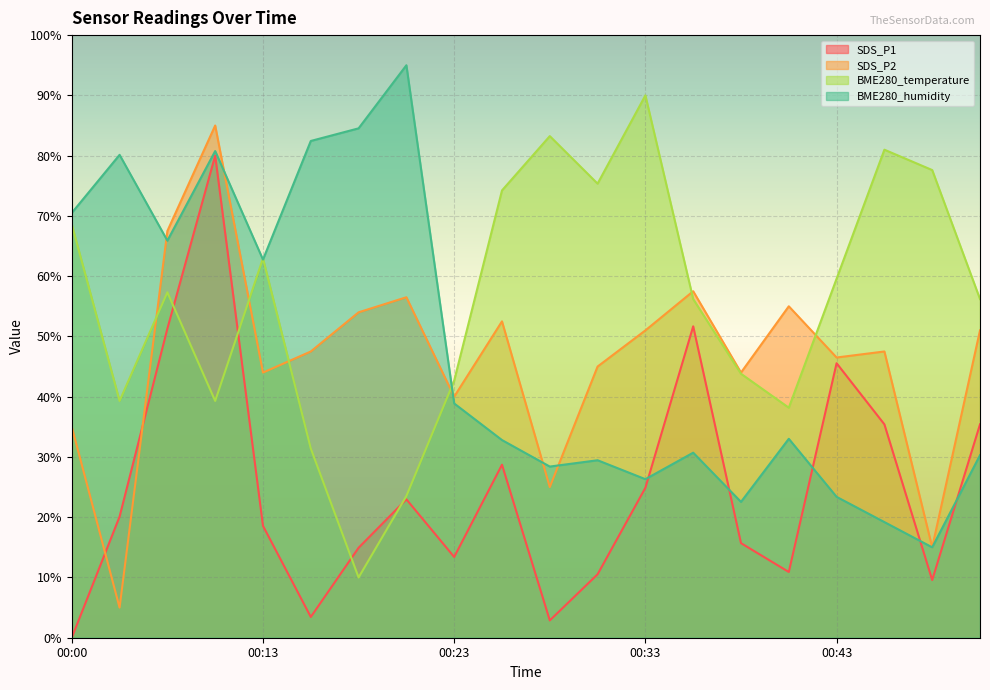

At which category is the sum across all series the highest?

00:08